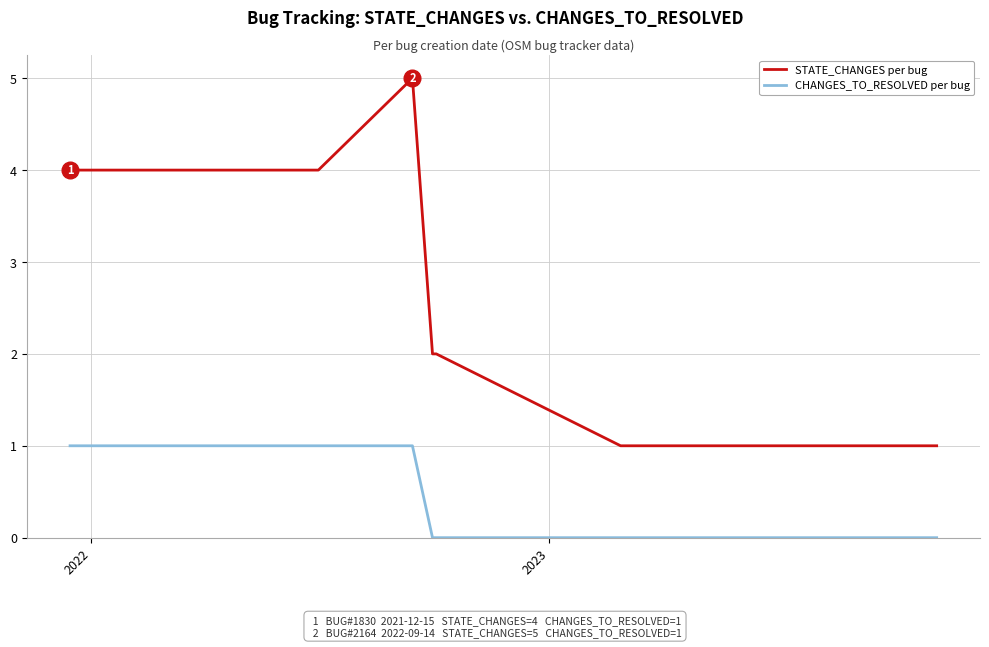

Which series has the widest spread of values?

STATE_CHANGES per bug